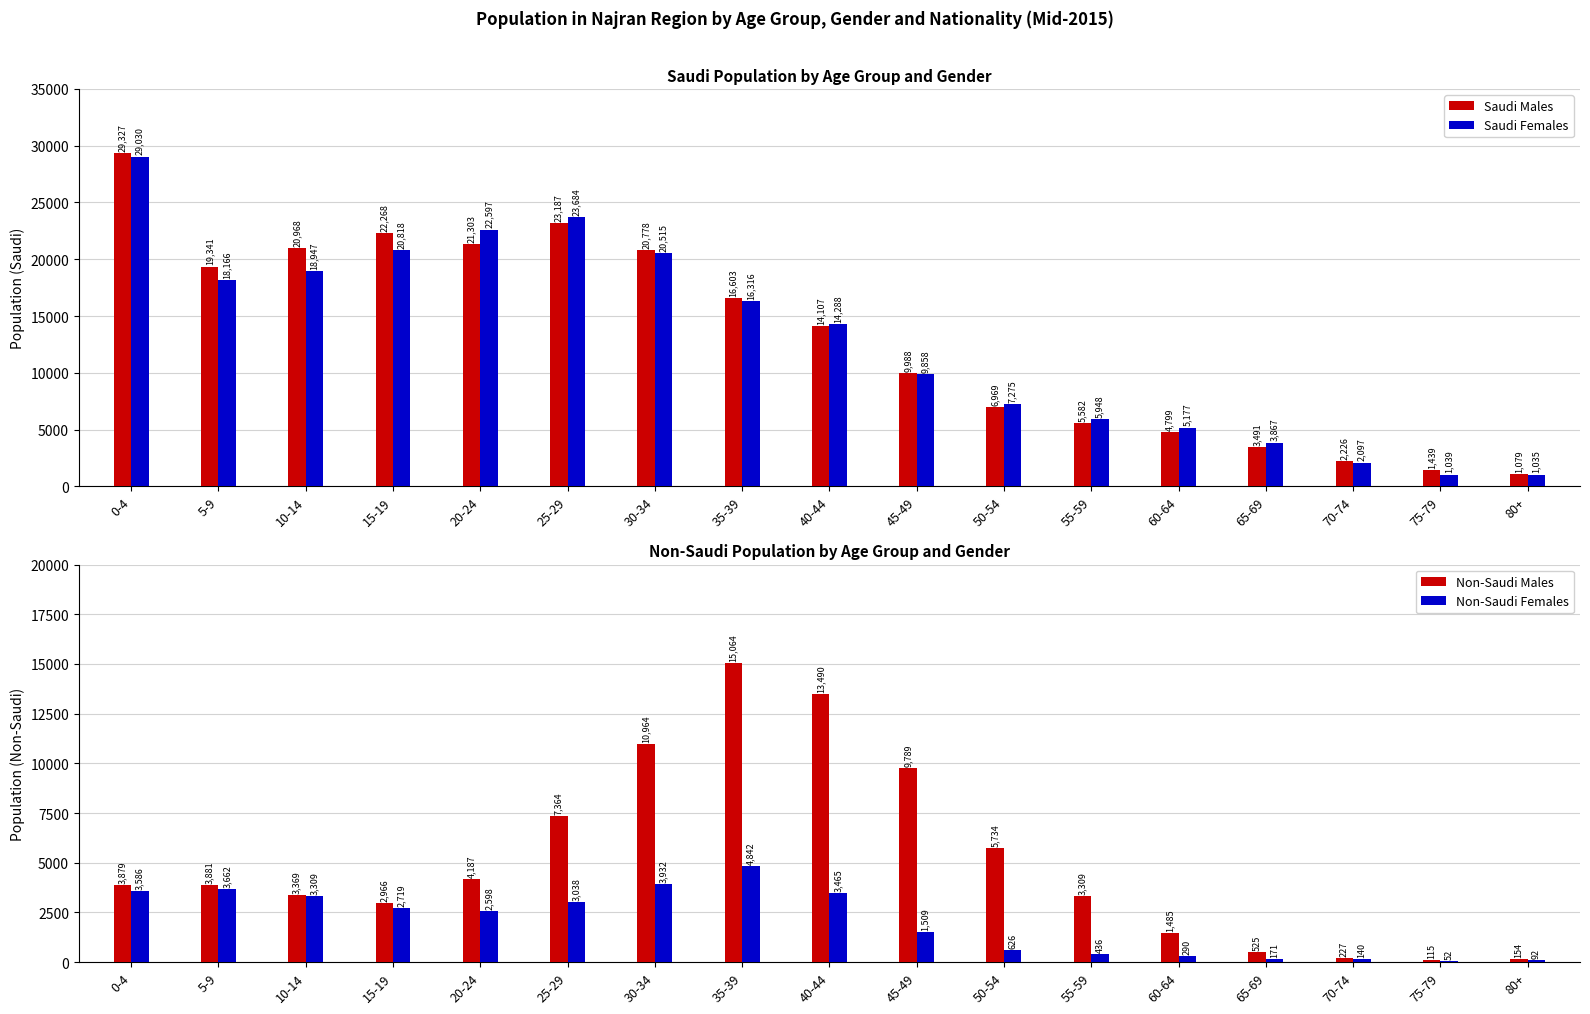

Is the value of Non-Saudi Females at 5-9 greater than the value of Saudi Males at 10-14?

No